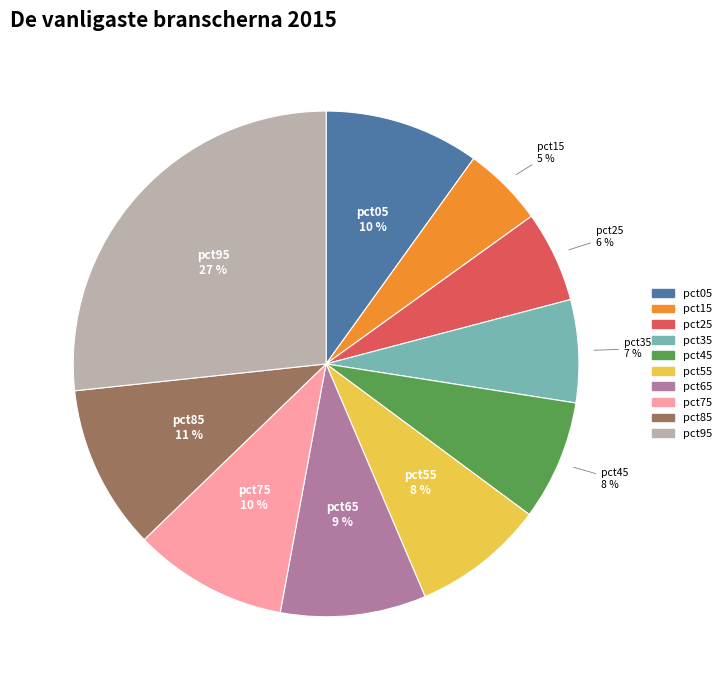

To the nearest percent, what portion does pct95 represent?

27%